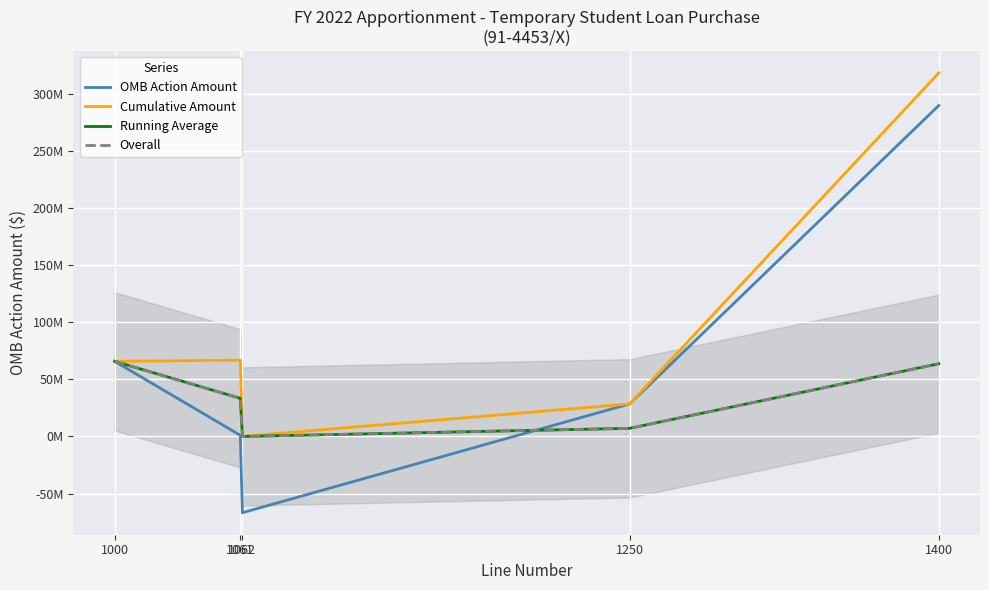

The value of Running Average at 1250 is 10661753.5. True or false?

False